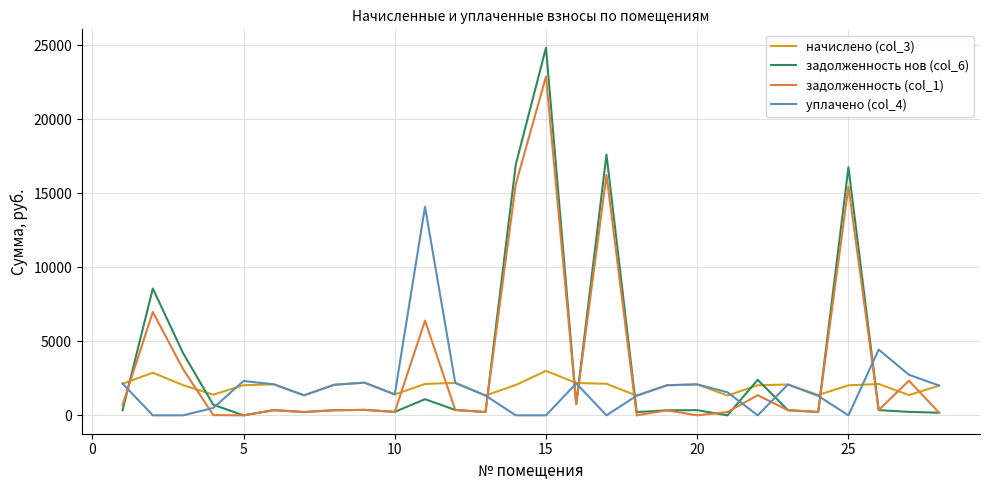

List the series in order of their peak value, lowest first.

начислено (col_3), уплачено (col_4), задолженность (col_1), задолженность нов (col_6)